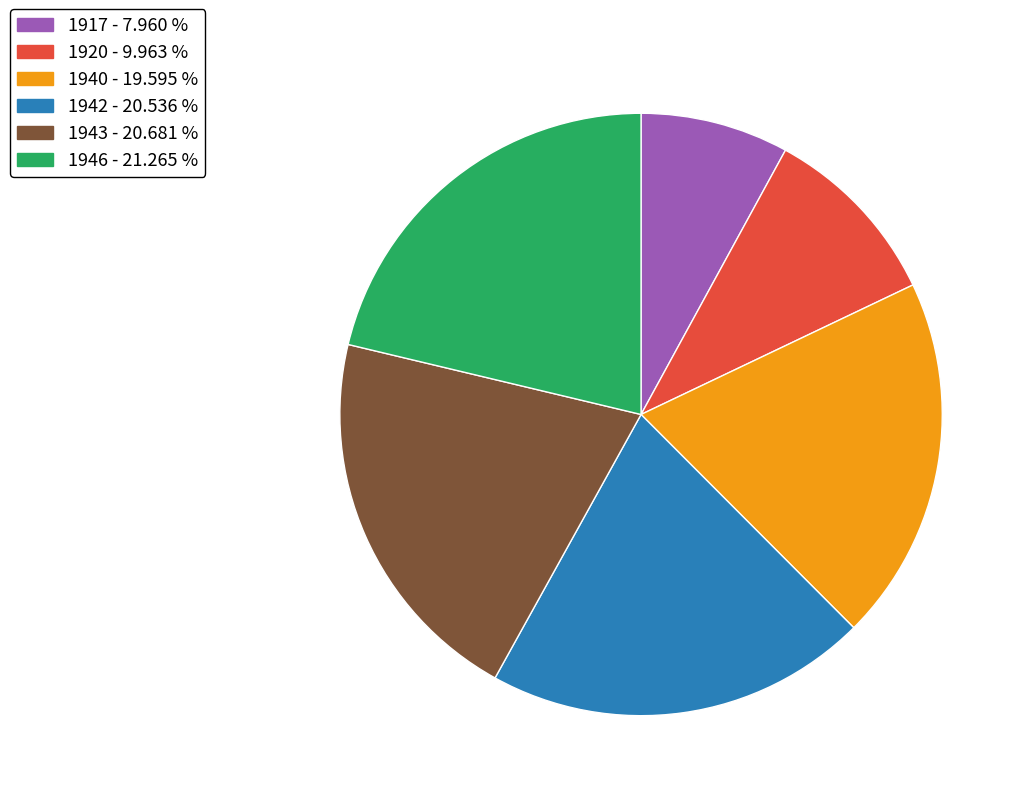

Between 1940 and 1917, which is larger?

1940